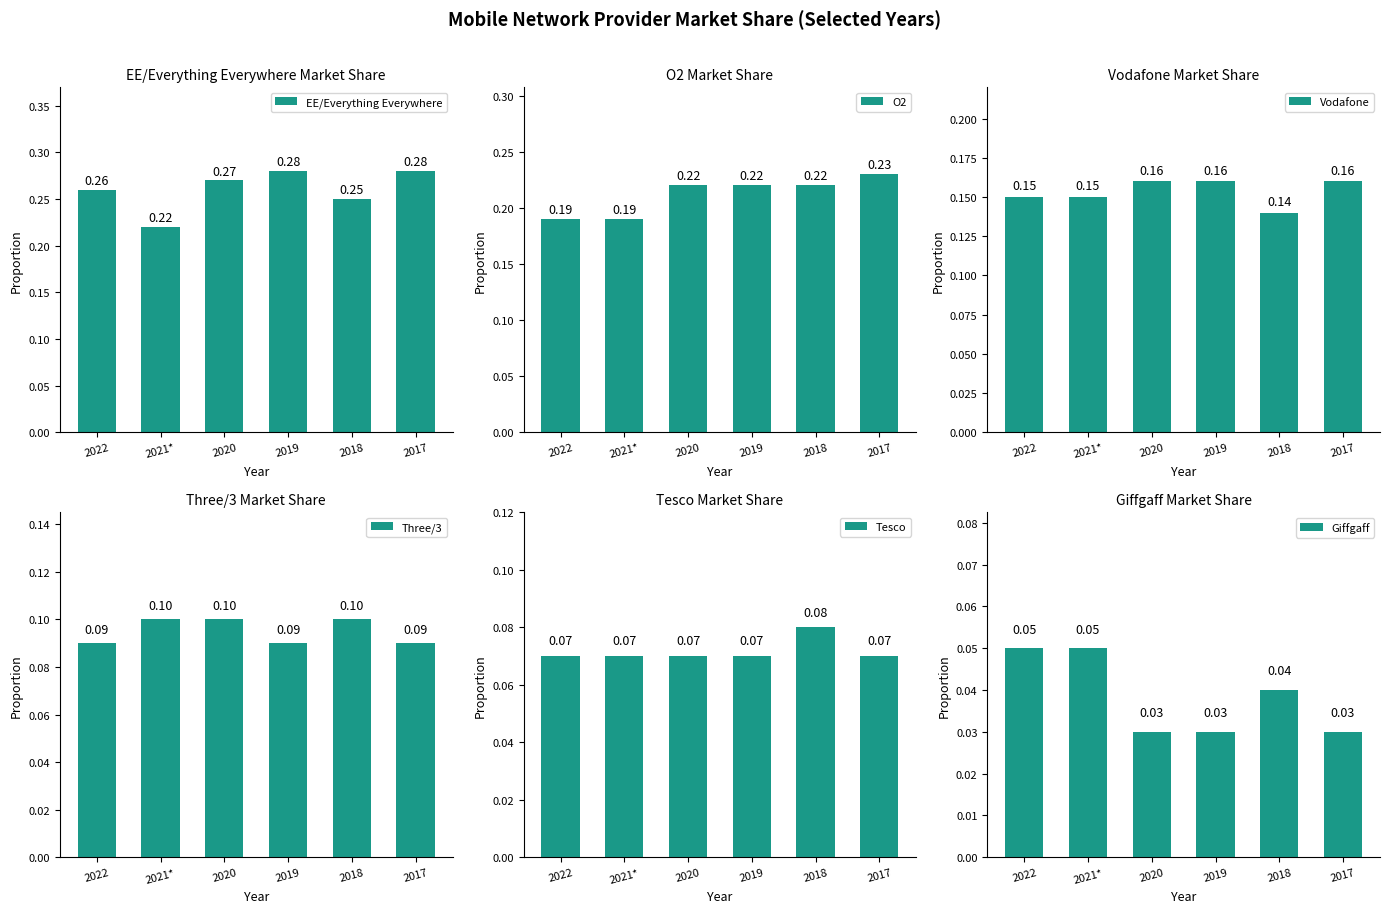

At 2021*, list the series in order from largest to smallest.

EE/Everything Everywhere, O2, Vodafone, Three/3, Tesco, Giffgaff